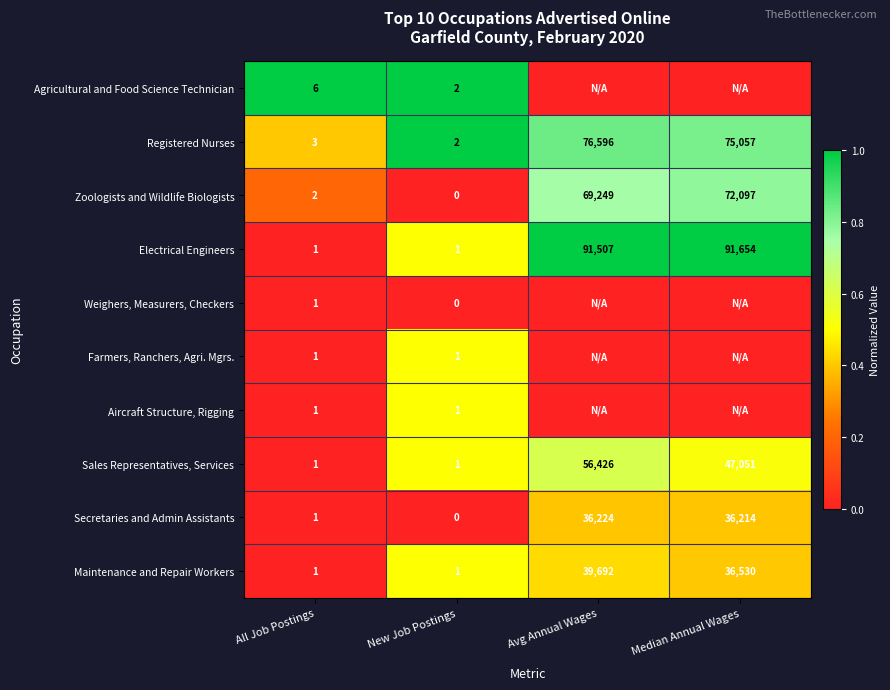

What is the difference between the maximum and second lowest values in the Maintenance and Repair Workers series?

39691